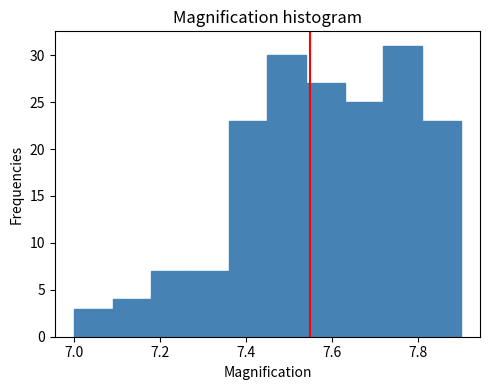

Over which range of the x-axis is the bar tallest?

7.72 to 7.81